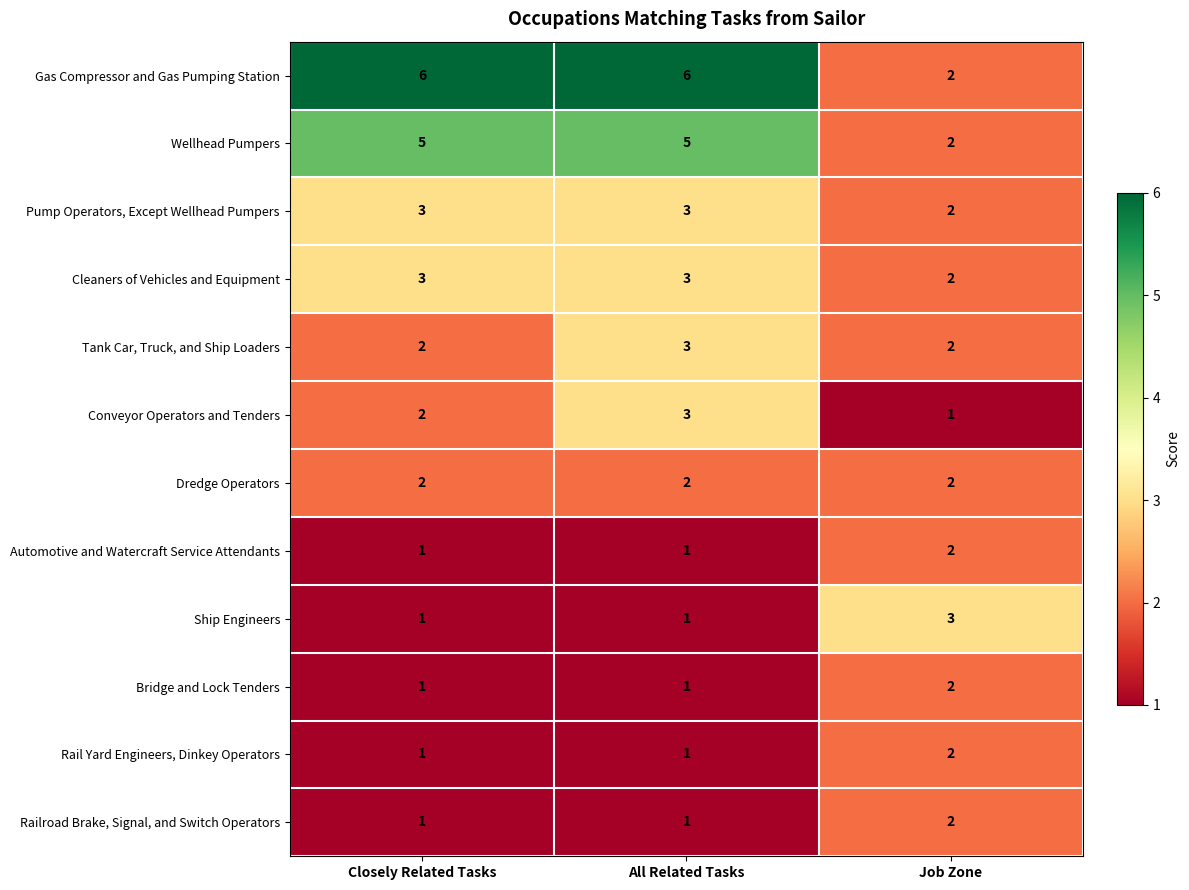

How many Bridge and Lock Tenders values are between 1 and 2?

3